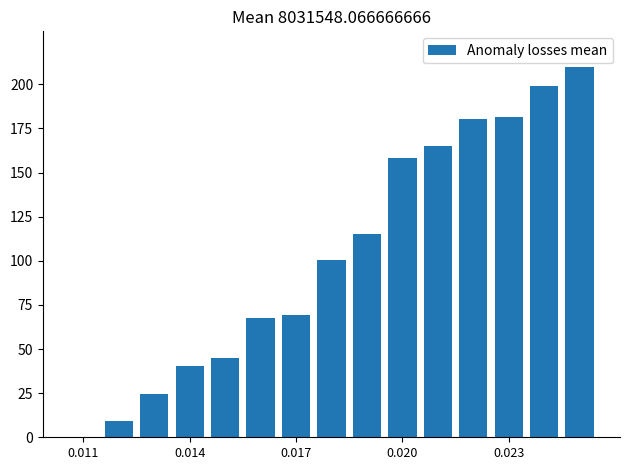

What is the sum of all values?

1566.2